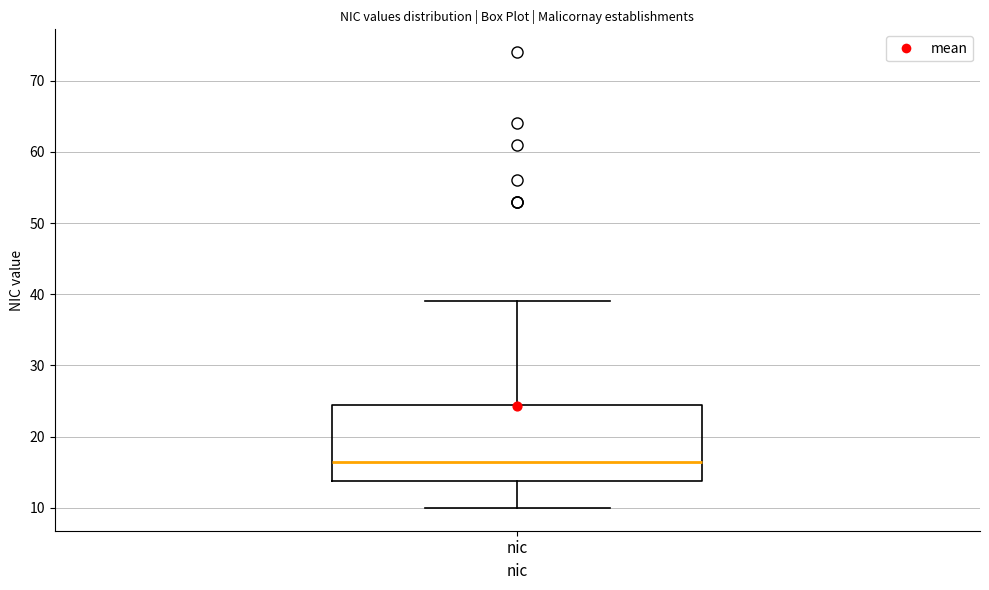

Transcribe this box plot: give where the median line is, the range the box spans, and where the two whiskers end, as read against the y-axis. The values are not printed on the chart, so give them approximately, as read against the axis.

median 17, box 14 to 25, whiskers 10 to 39